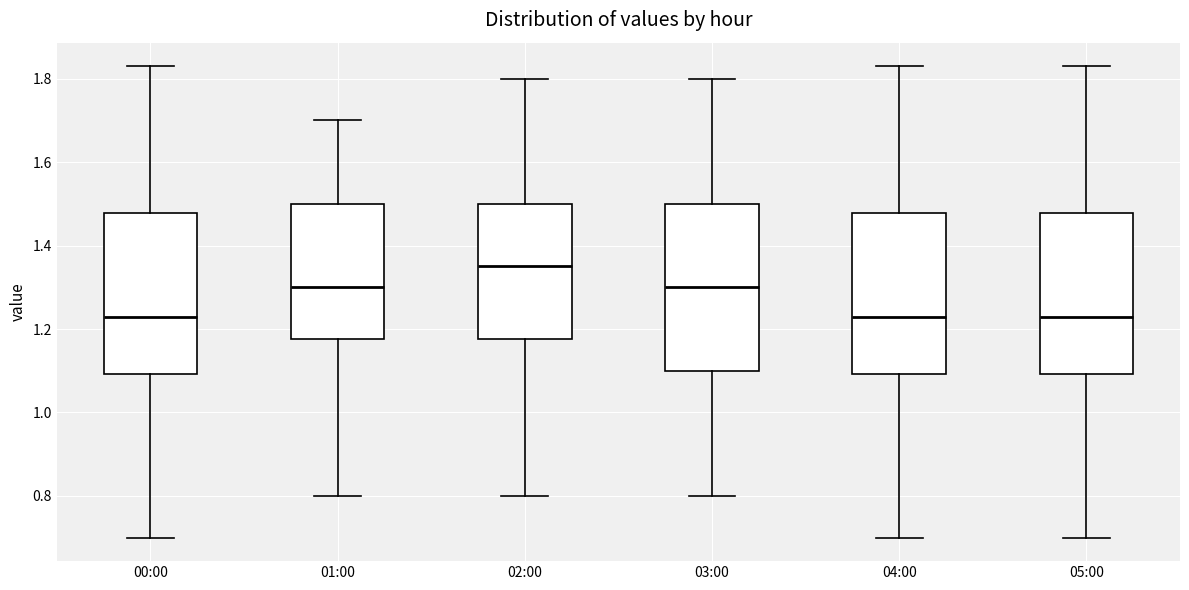

Reading left to right, read every box against the y-axis: the position of its median line, the range the box covers, and the ends of its whiskers. The values are not printed on the chart, so give them approximately, as read against the axis.

00:00: median 1.24, box 1.10 to 1.48, whiskers 0.70 to 1.84
01:00: median 1.30, box 1.18 to 1.50, whiskers 0.80 to 1.70
02:00: median 1.36, box 1.18 to 1.50, whiskers 0.80 to 1.80
03:00: median 1.30, box 1.10 to 1.50, whiskers 0.80 to 1.80
04:00: median 1.24, box 1.10 to 1.48, whiskers 0.70 to 1.84
05:00: median 1.24, box 1.10 to 1.48, whiskers 0.70 to 1.84